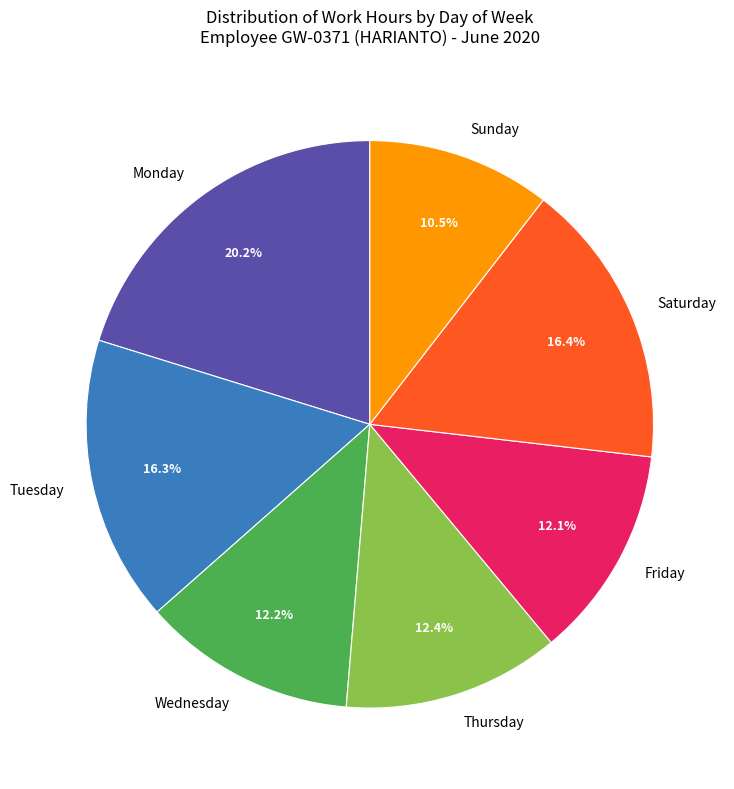

Is the sum of Sunday and Saturday greater than half?

No